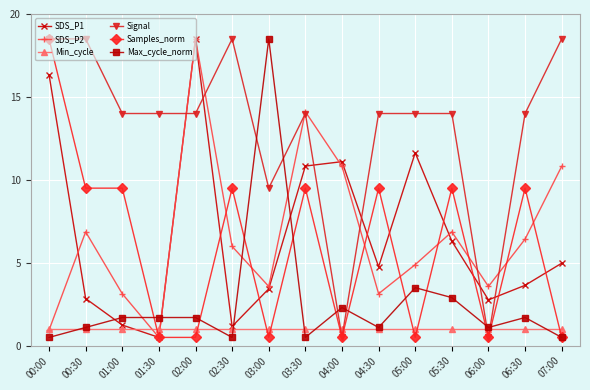

Read the Signal value at 05:00.

14.0